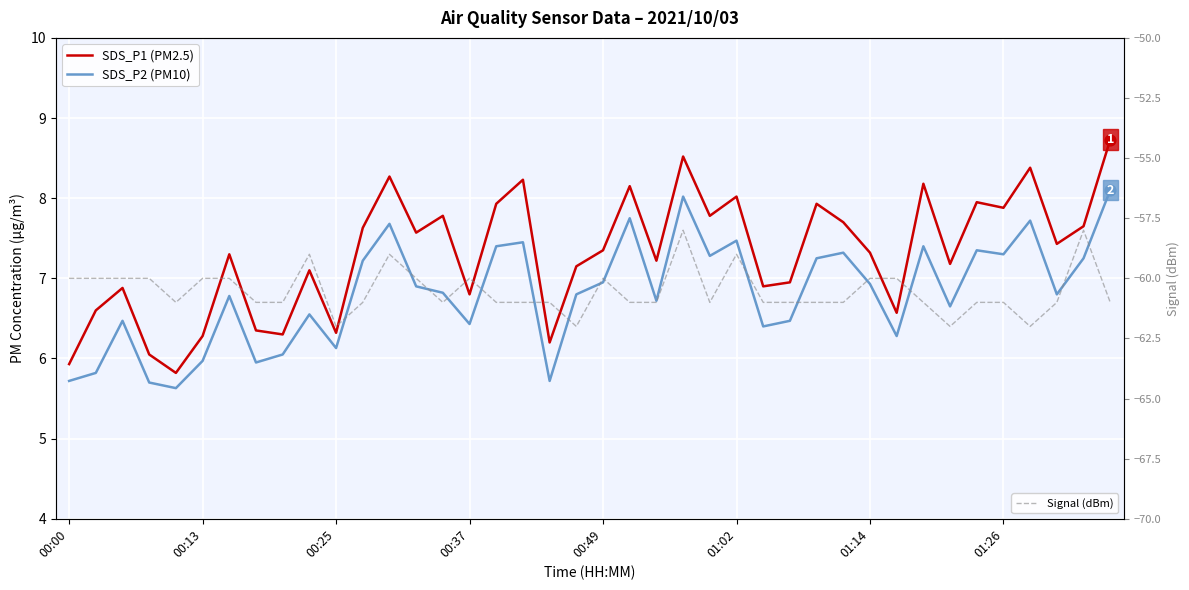

Which series reaches the minimum Y coordinate?

Signal (dBm)